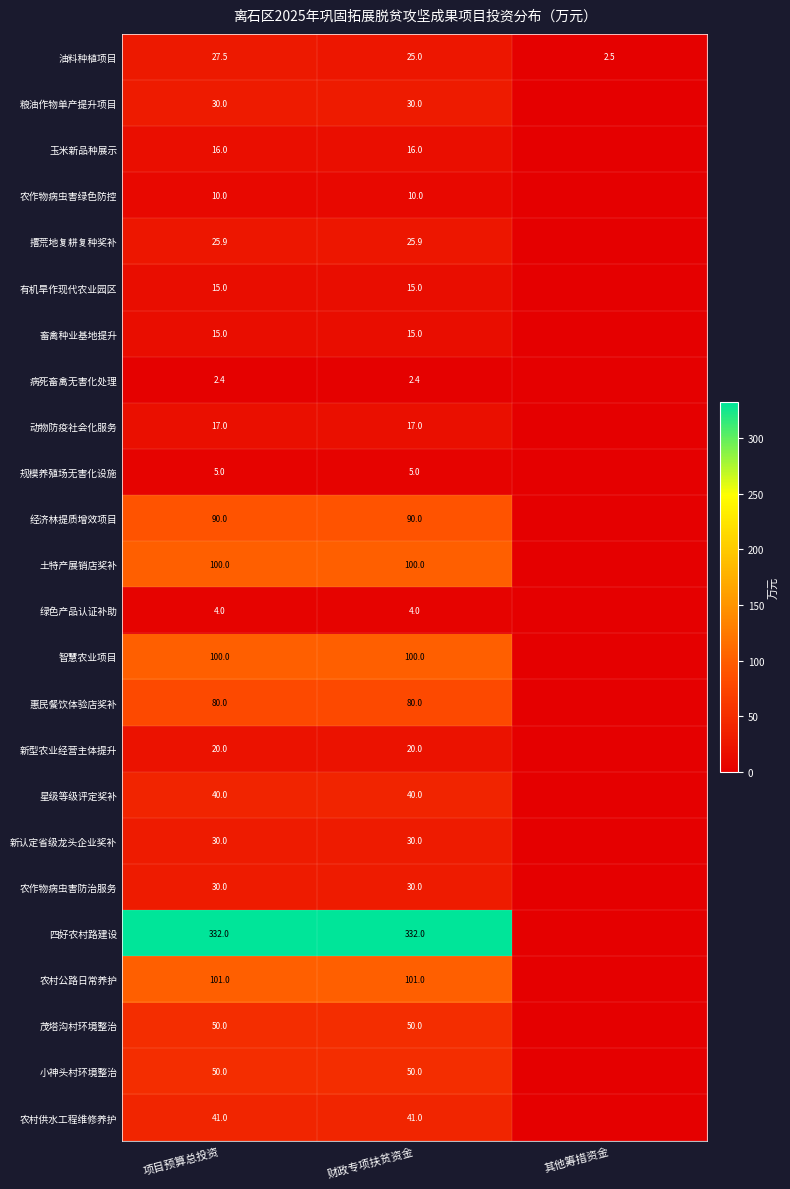

Which has a higher value, 项目预算总投资 or 其他筹措资金?

项目预算总投资